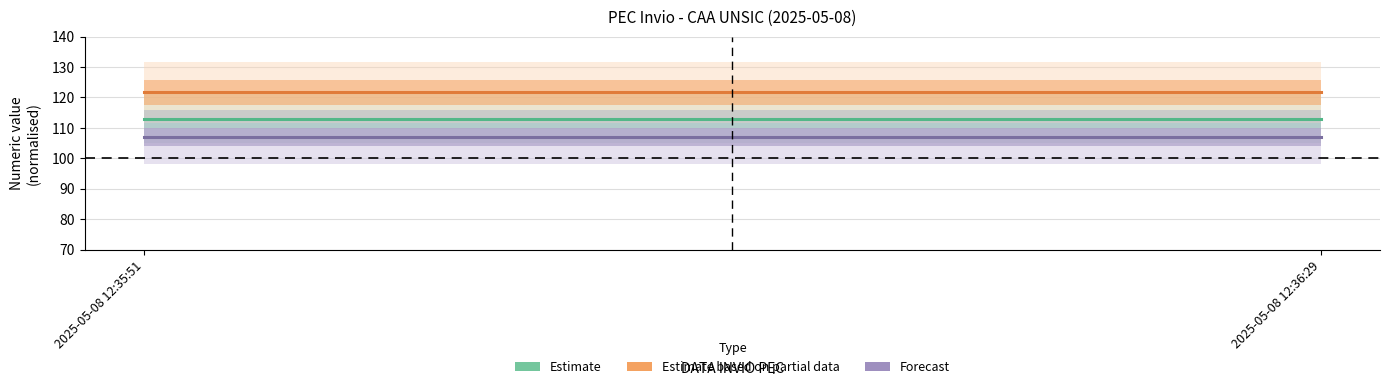

What is the difference between the highest and lowest values at 2025-05-08 12:35:51?

14.7